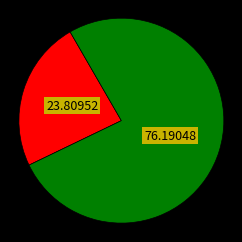

Is there any slice that represents more than half of the pie?

Yes